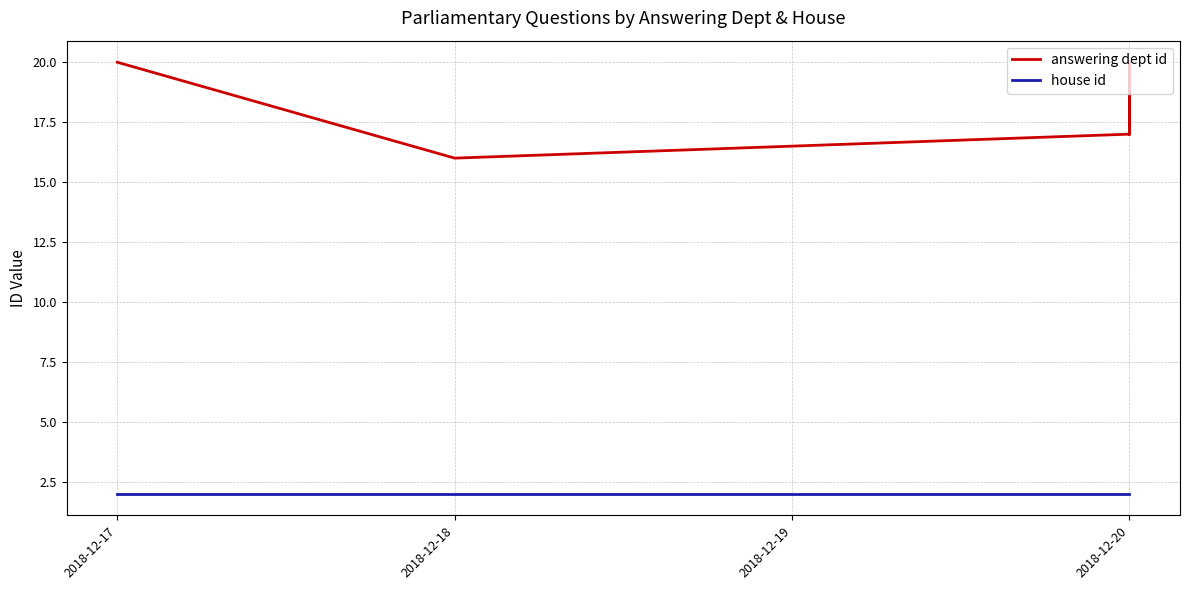

Is it true that house id equals 1 at 2018-12-20?

False